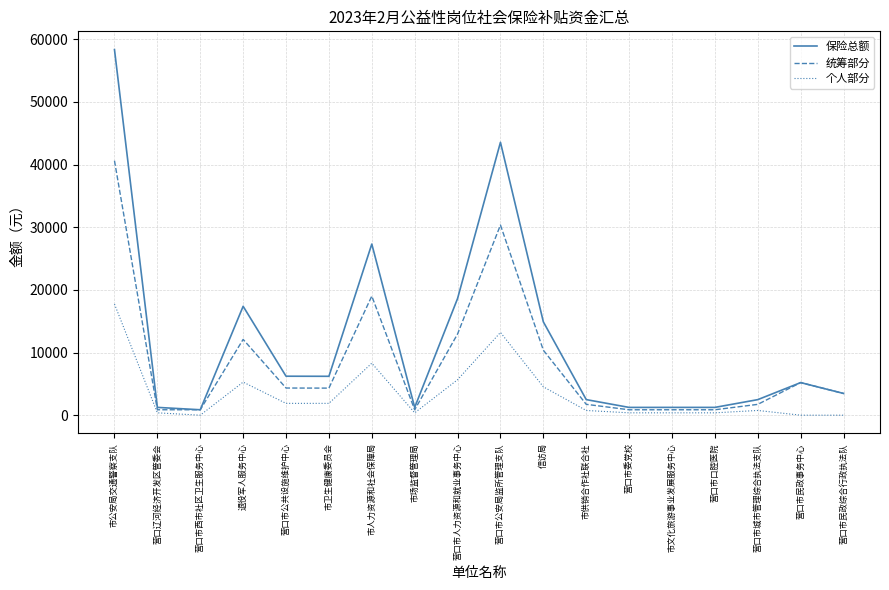

What is the sum of all 个人部分 values?

61867.6